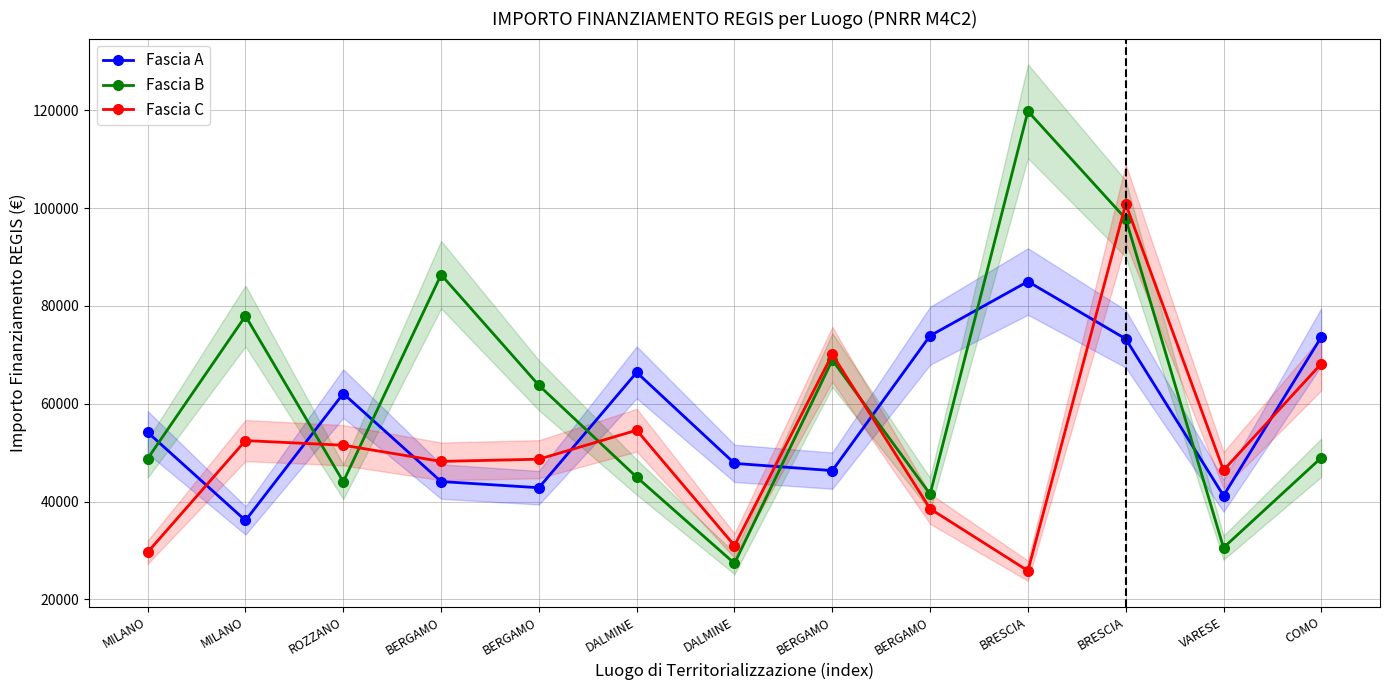

Count the number of categories in the chart.

13